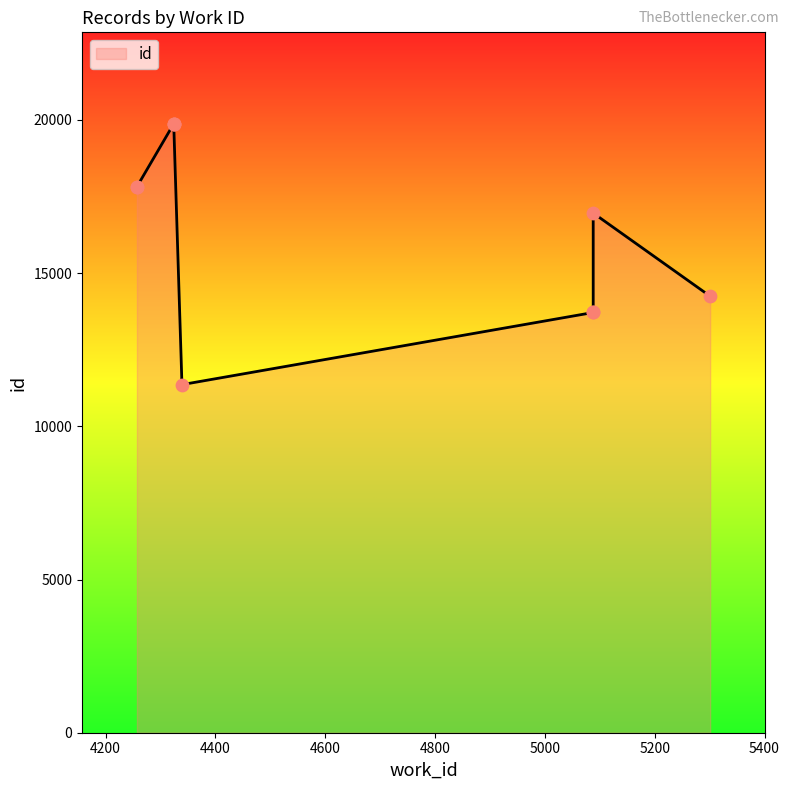

What is the ratio of the value at 5088 to the value at 4339?

1.2